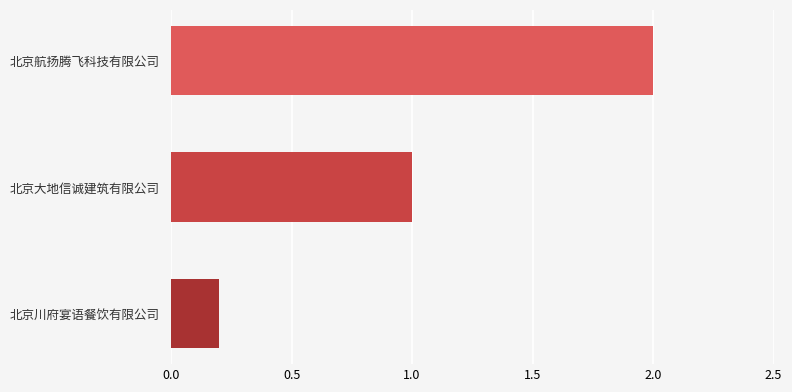

Are the bars horizontal?

Yes